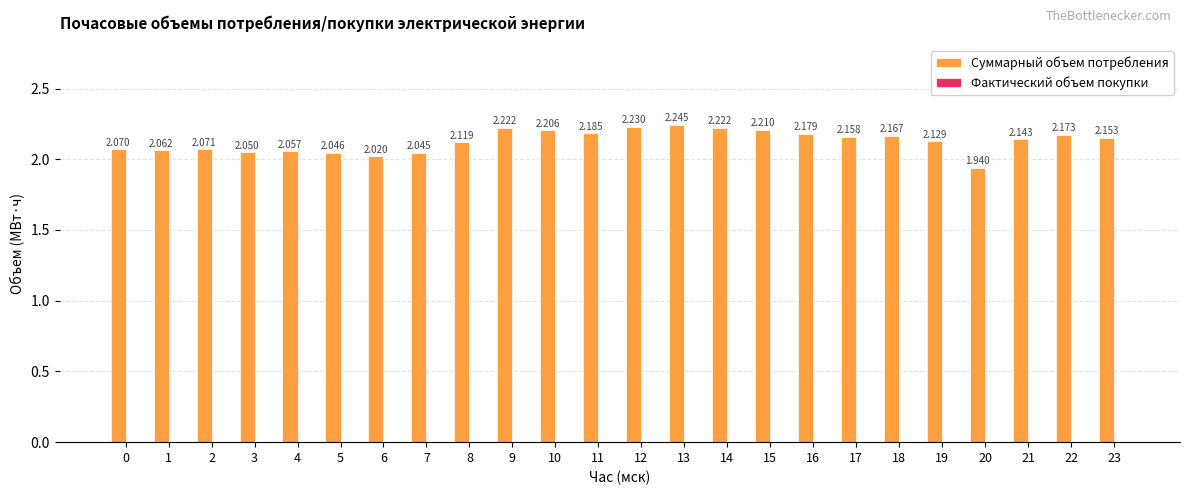

Are the bars horizontal?

No